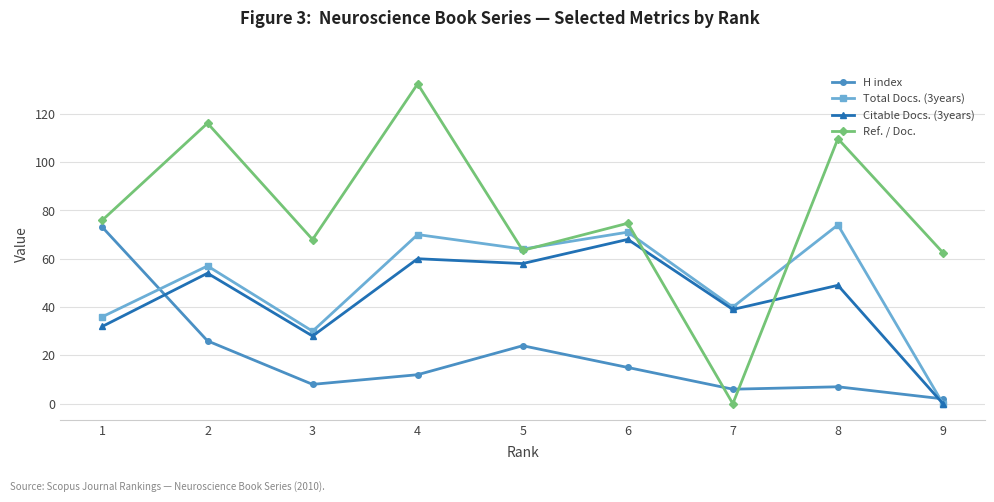

How many distinct data groups are displayed?

4